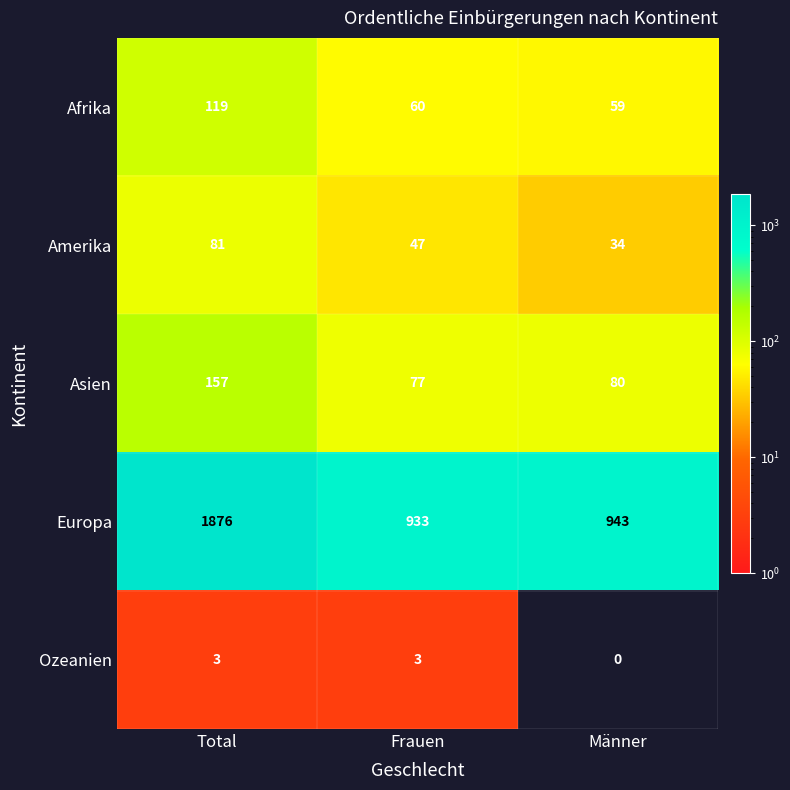

Which label corresponds to the smallest value in the chart?

Männer